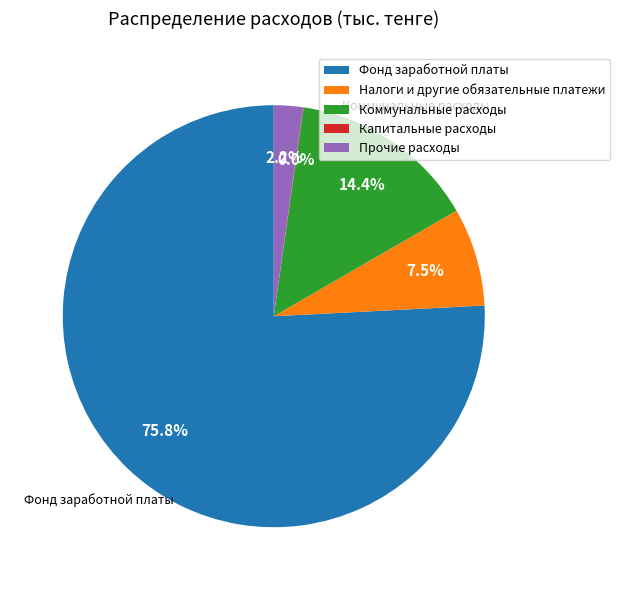

To the nearest percent, what is the difference between the largest and smallest slice percentages?

76%